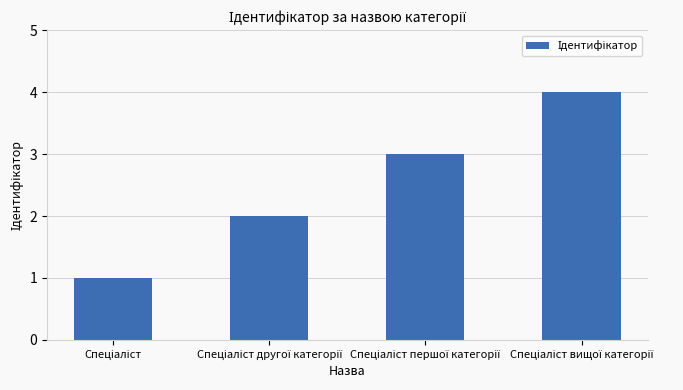

What is the greatest value displayed?

4